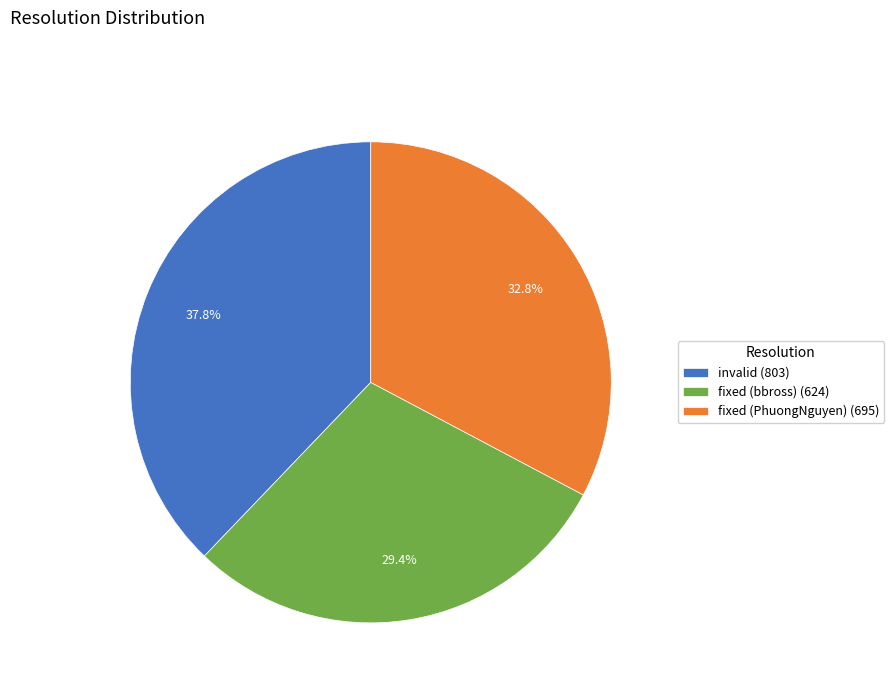

Is it true that fixed (PhuongNguyen) is 42% of the pie?

False